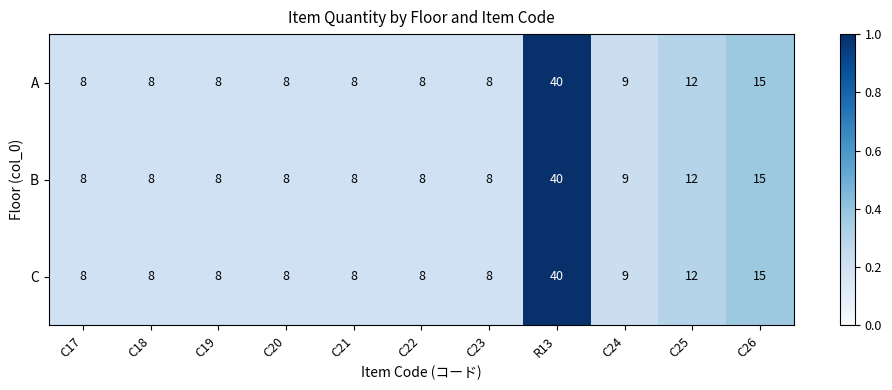

At which category is the sum across all series the highest?

R13